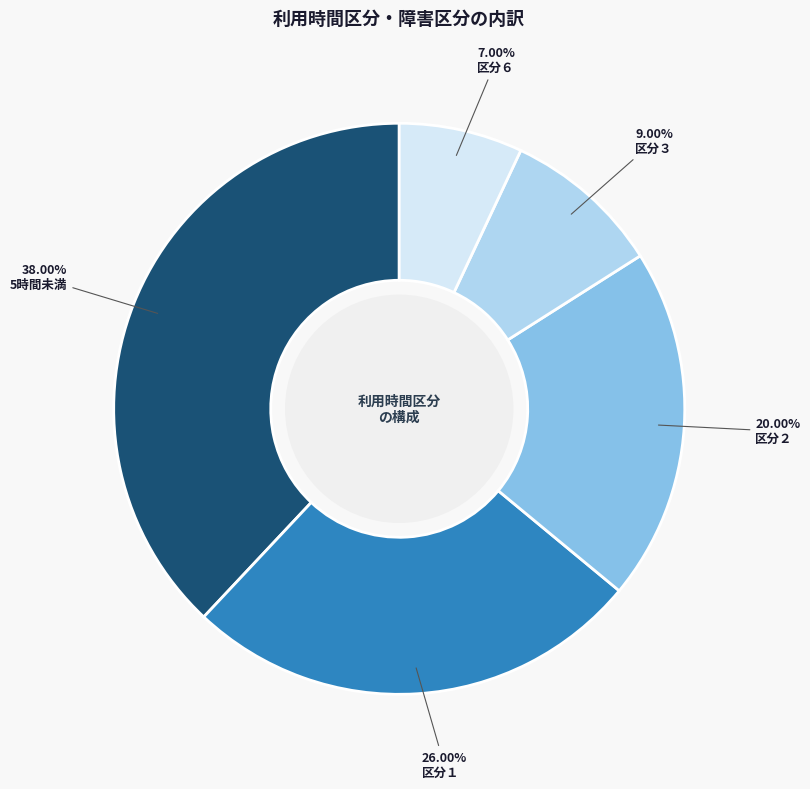

Count the number of slices in the pie.

5